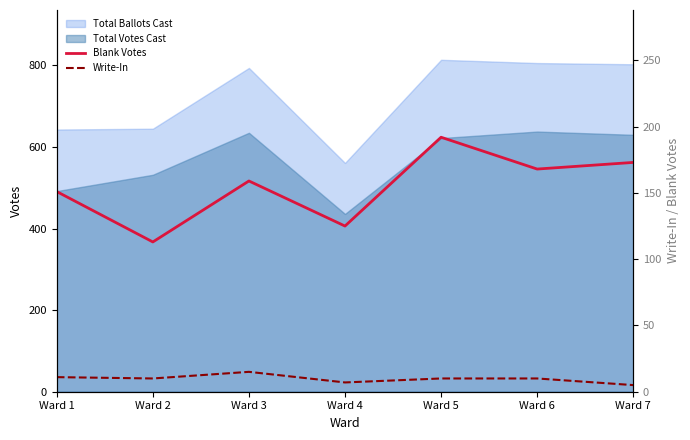

Where is the first local maximum for Blank Votes?

Ward 3